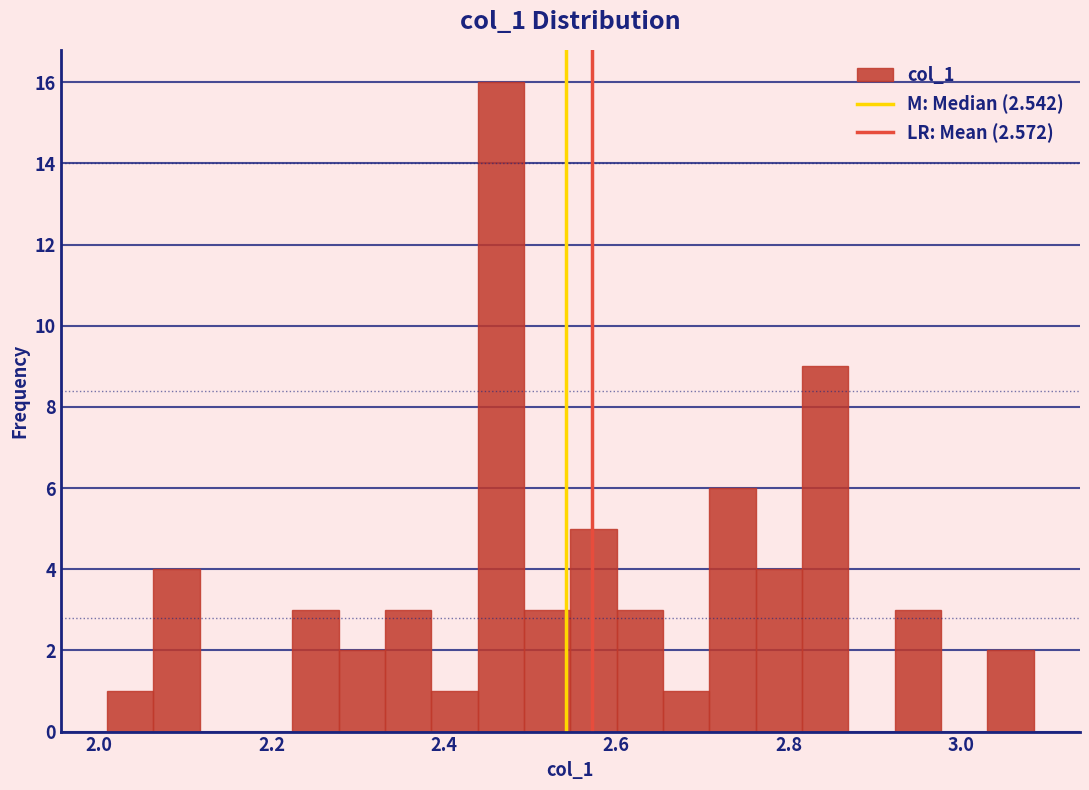

Read against the x-axis, roughly where is the centre of the tallest bar?

2.46